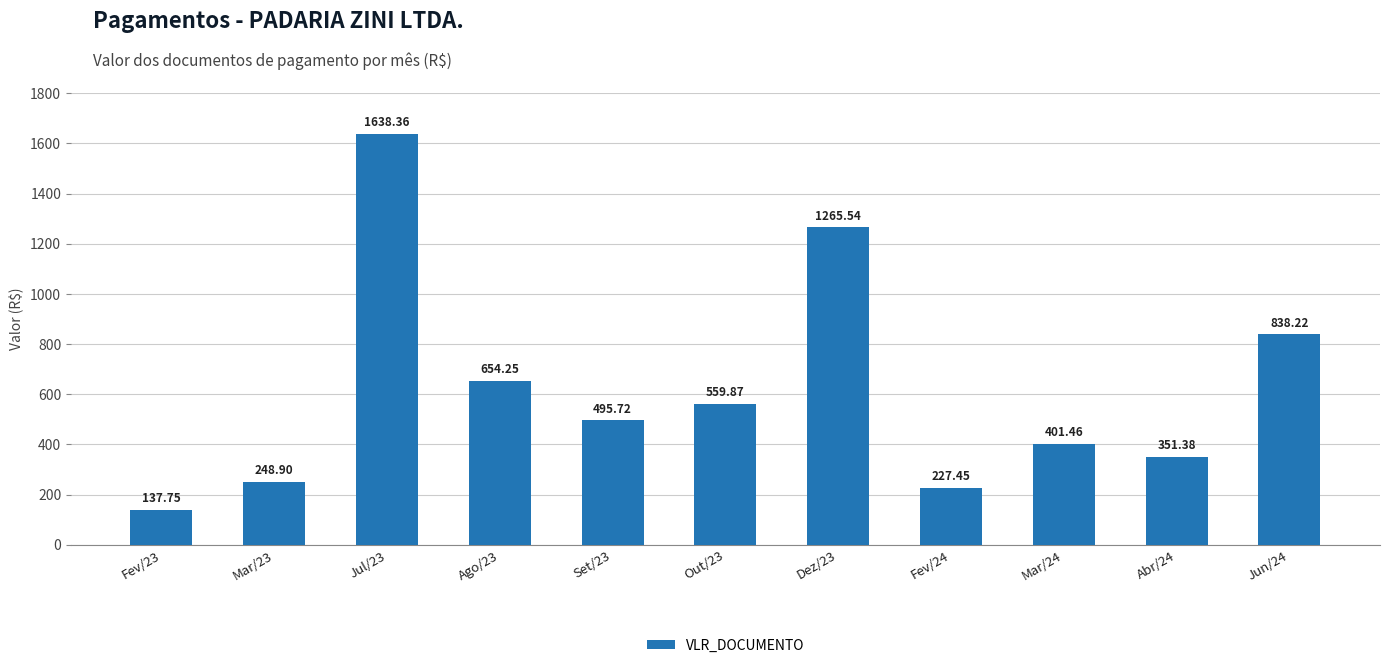

What is the difference between the maximum and minimum values?

1500.6